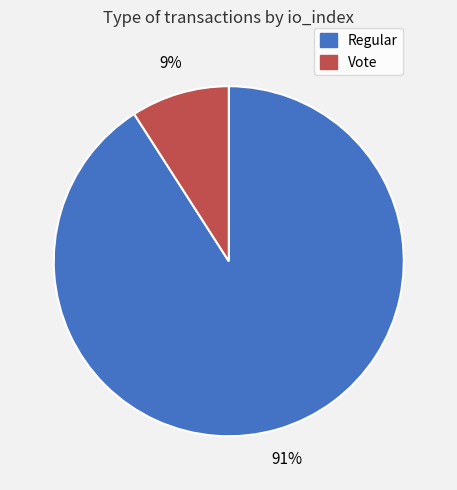

To the nearest percent, what is the difference between the Regular and Vote slice percentages?

82%